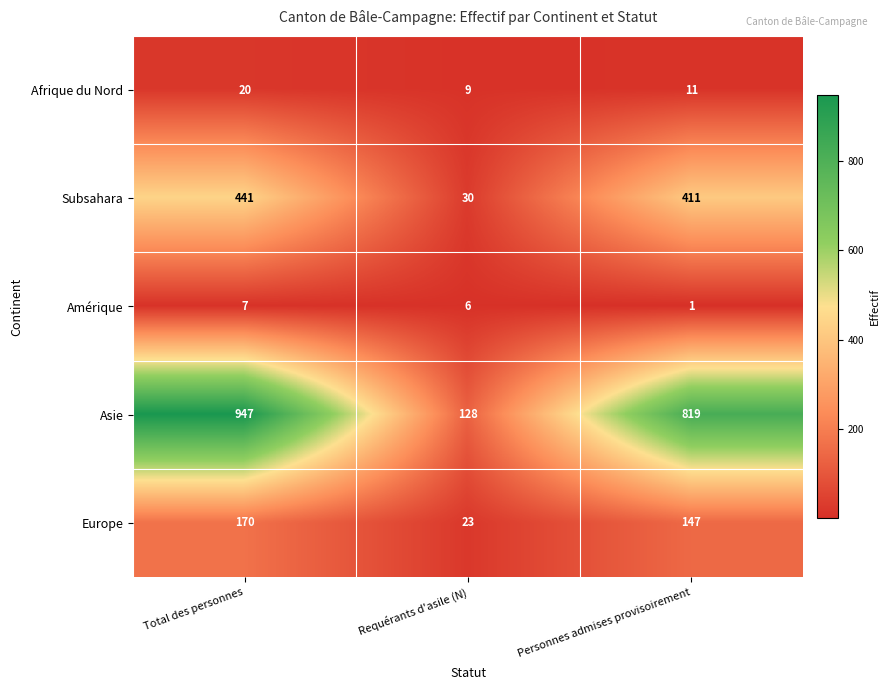

What is the approximate value of Afrique du Nord at Total des personnes?

20